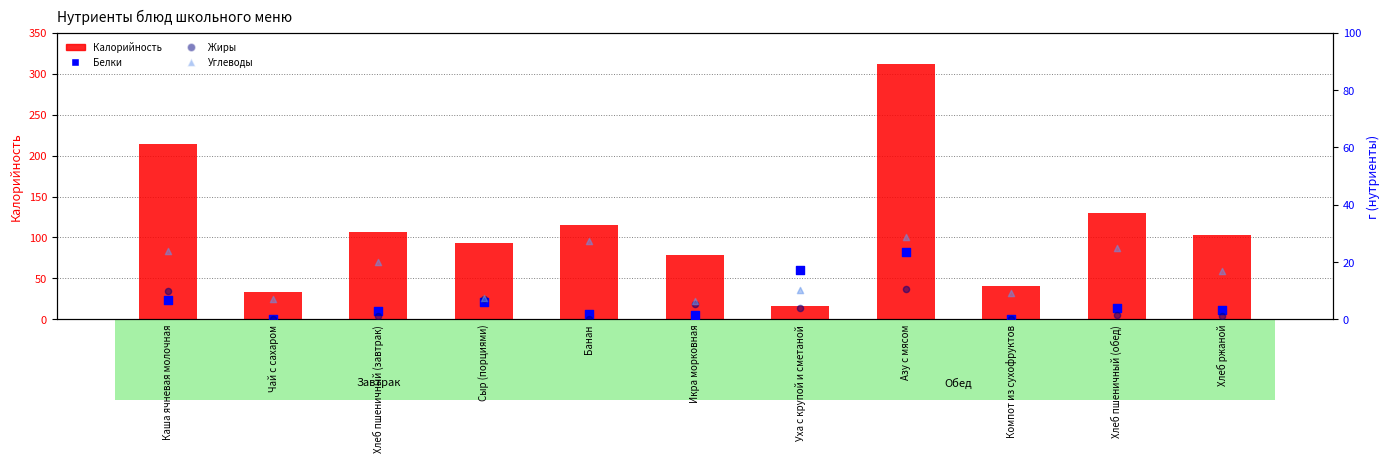

Which series contains the highest Y value?

Калорийность